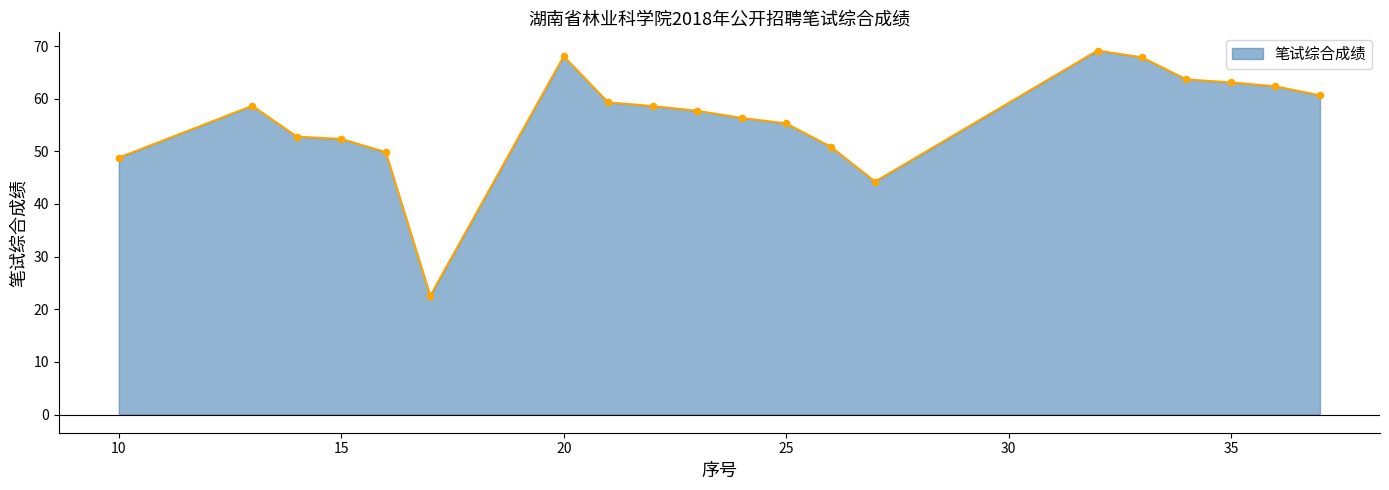

What is the greatest value displayed?

69.2